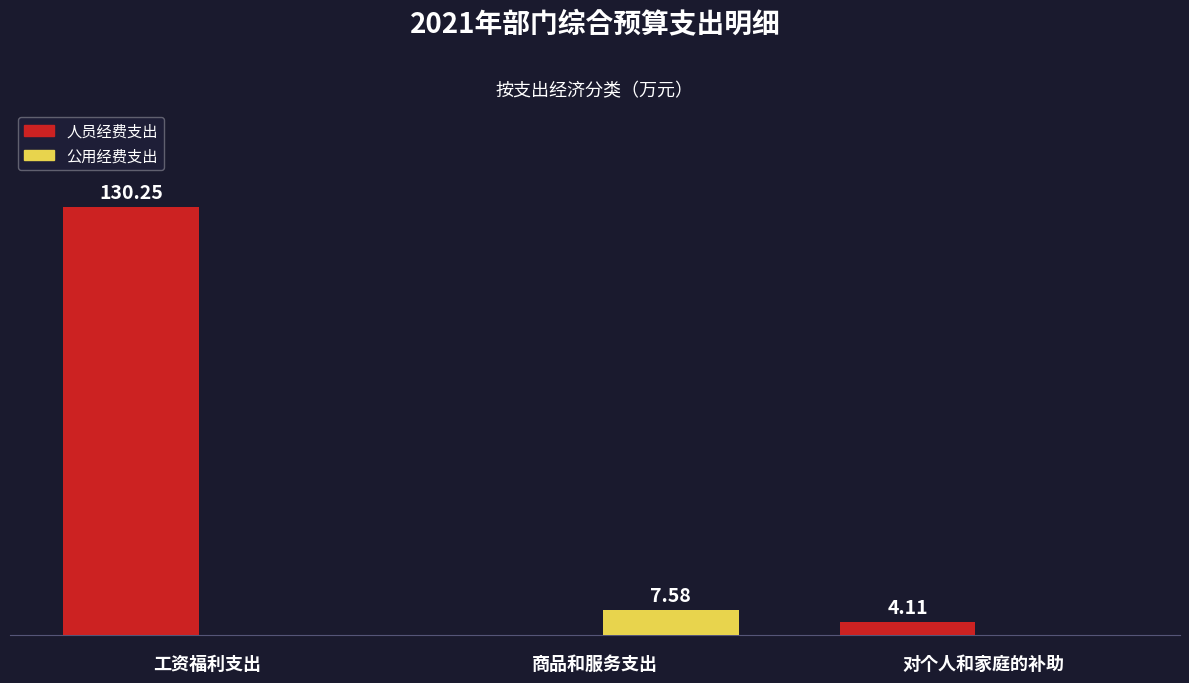

Between 商品和服务支出 and 对个人和家庭的补助, which series saw the biggest shift?

公用经费支出